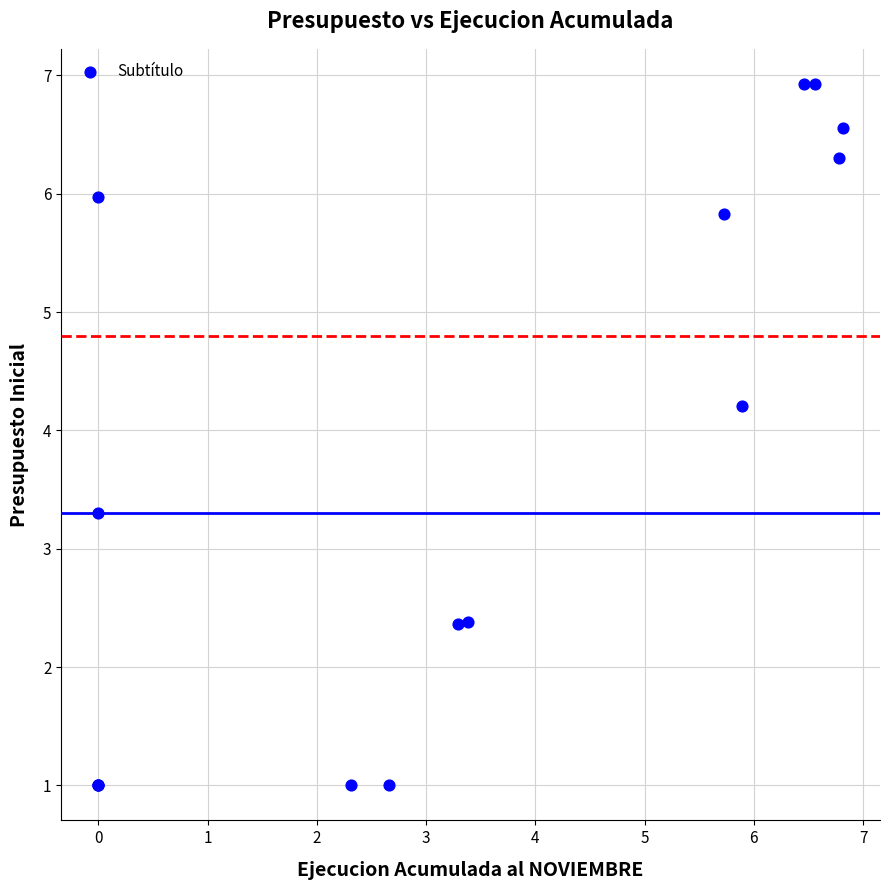

What Y value in the scatter plot is closest to 3?

3.3